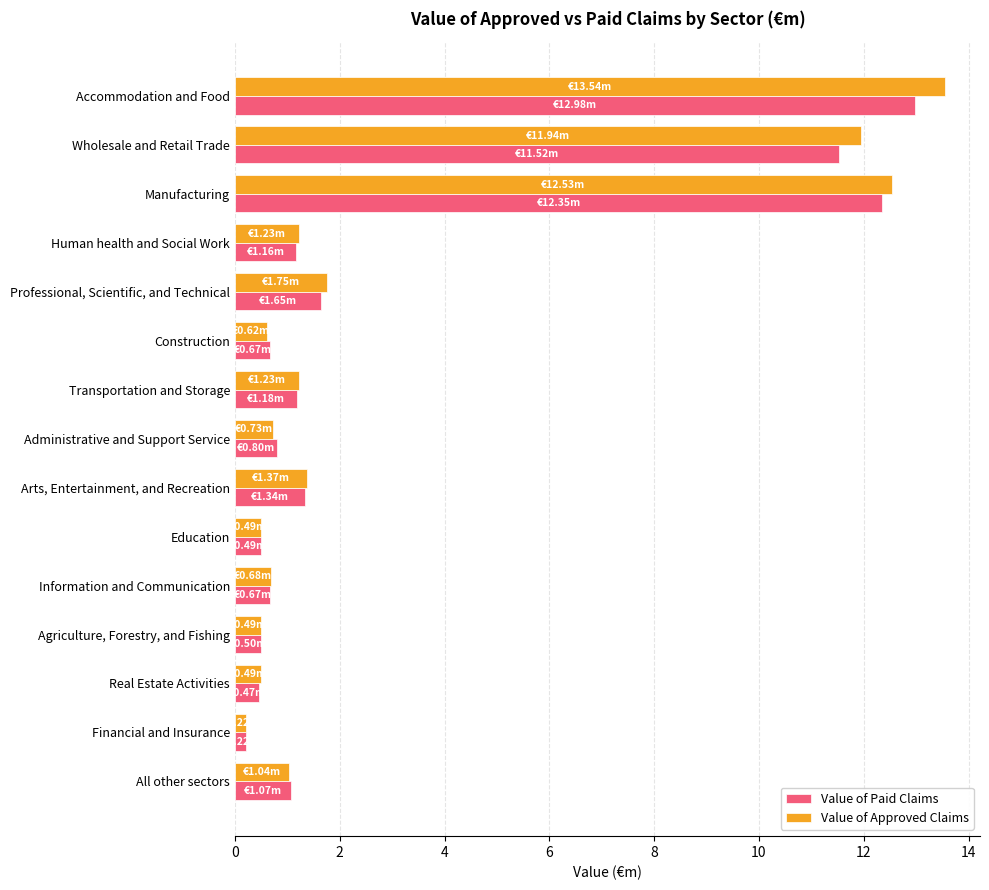

At which category is the sum across all series the highest?

Accommodation and Food